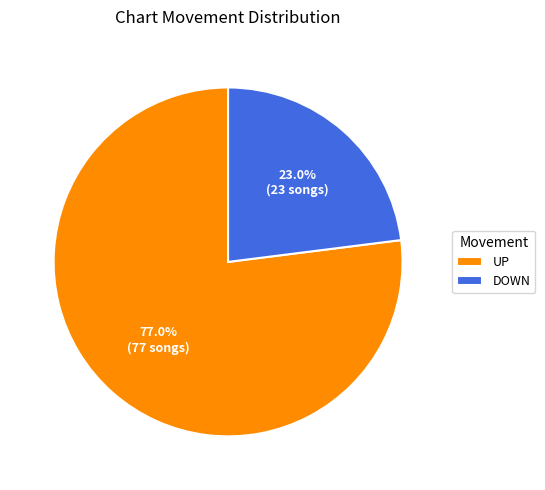

To the nearest percent, what is the difference between the largest and smallest slice percentages?

54%